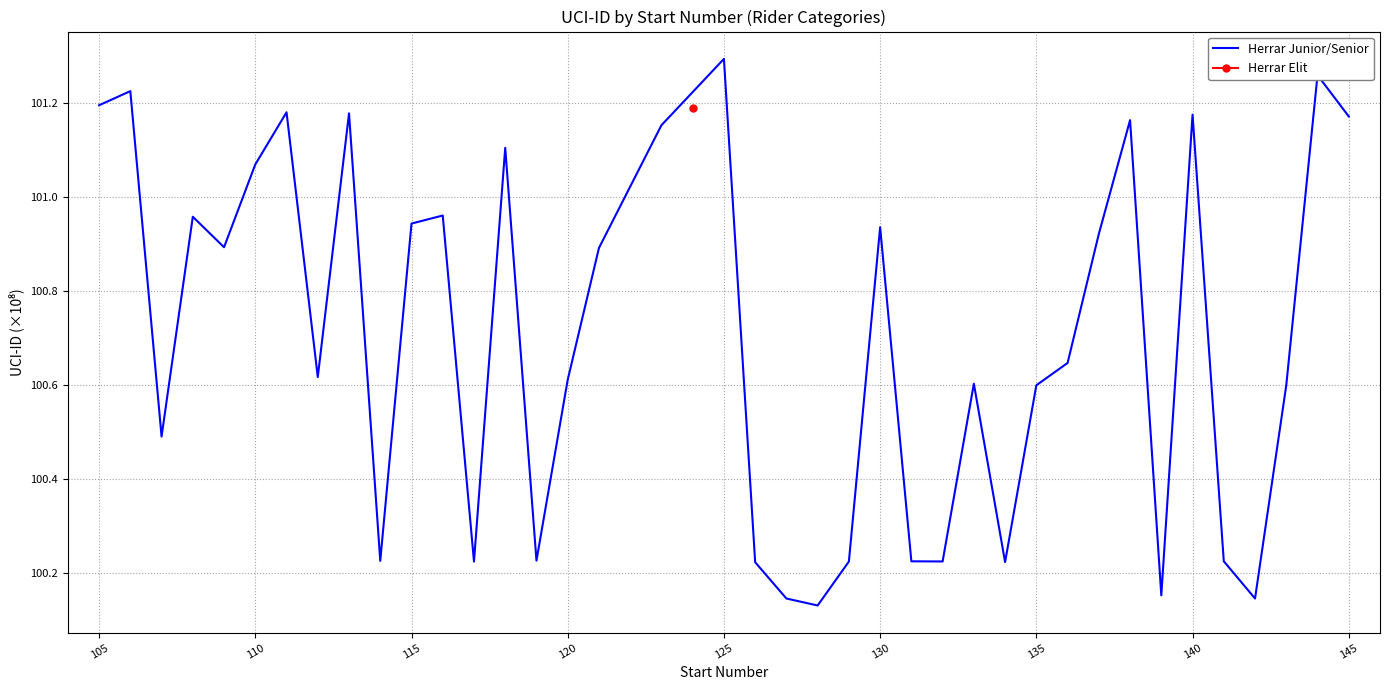

Which category has the highest value in the Herrar Junior/Senior series?

125